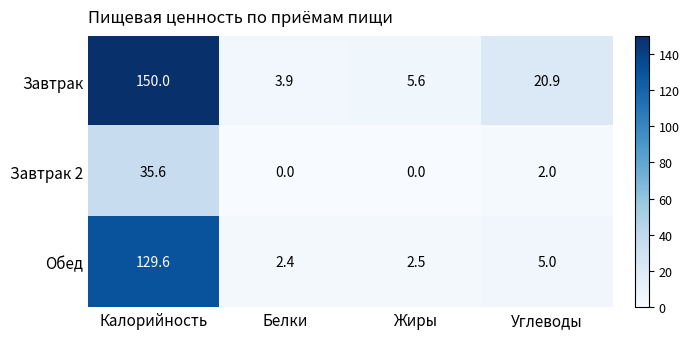

The value of Завтрак 2 at Калорийность is 35.6. True or false?

True